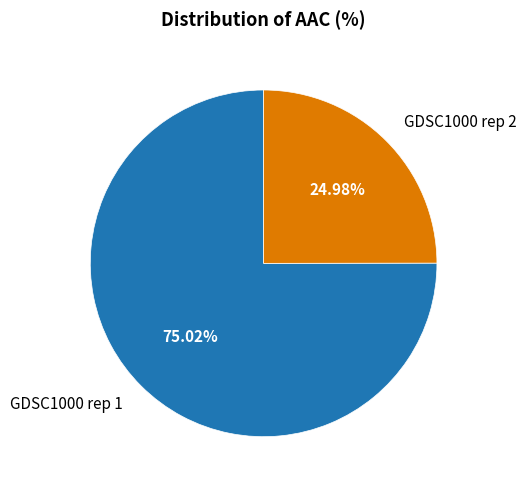

What is the largest slice in the pie chart?

GDSC1000 rep 1